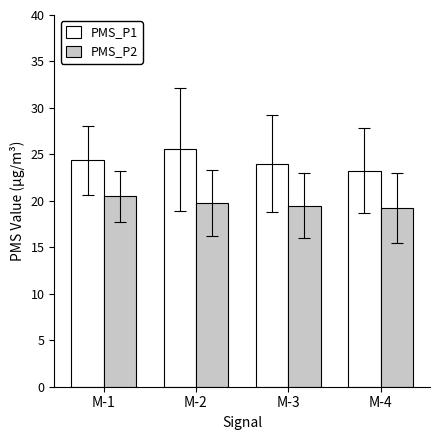

Reading left to right, extract all data points from this chart.

PMS_P1: 24.4	25.5	24.0	23.3
PMS_P2: 20.5	19.8	19.5	19.2